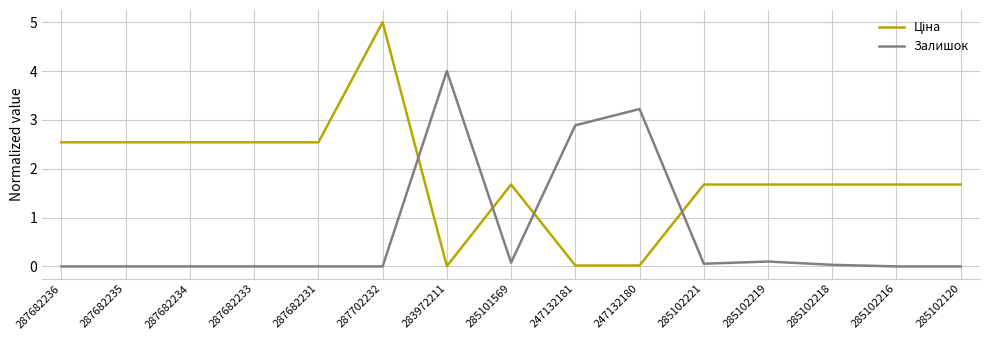

The value of Залишок at 287682236 is -2.2. True or false?

False